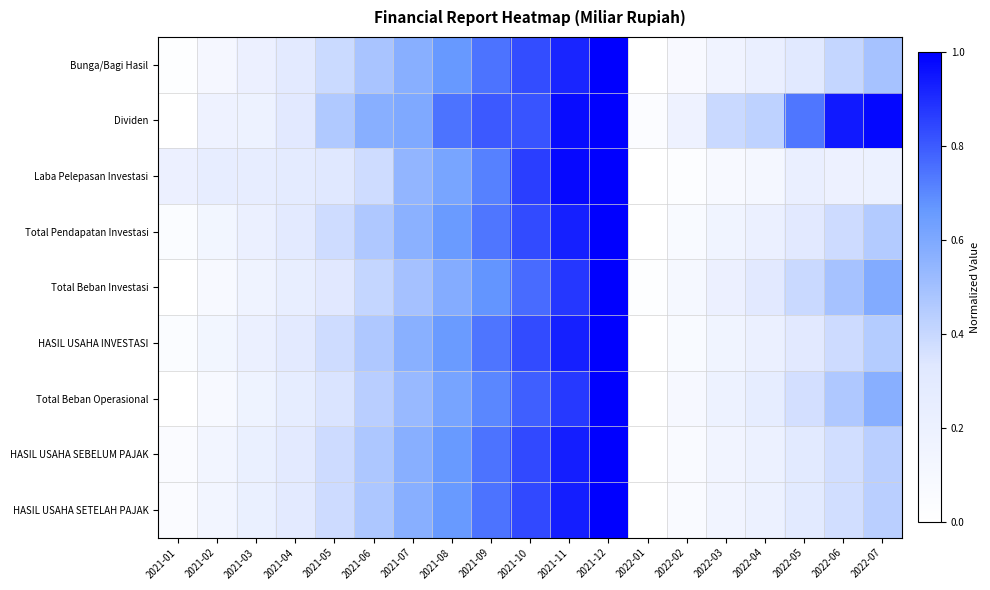

What is the difference between the highest and lowest values at 2021-10?

0.1